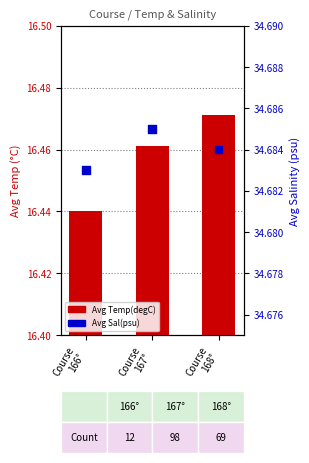

Which series reaches the maximum Y coordinate?

Avg Sal(psu)